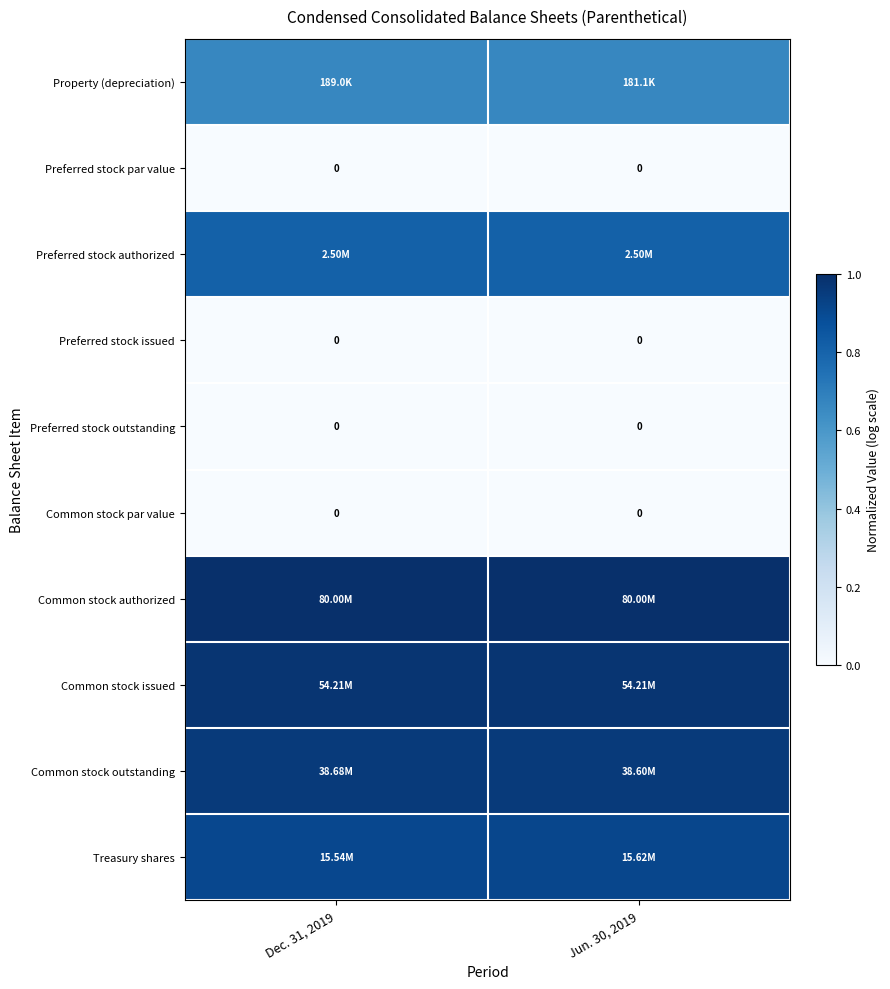

Which series has the largest total across all categories?

Common stock authorized